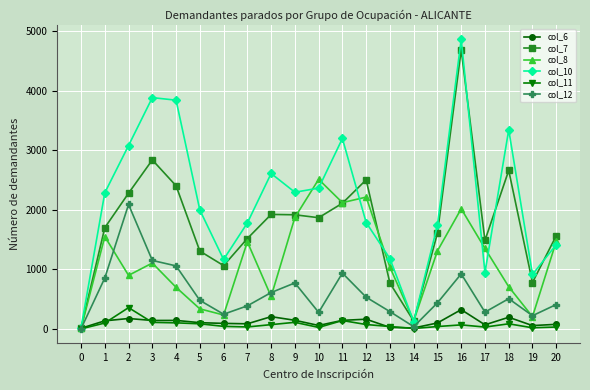

At which category is the sum across all series the highest?

16